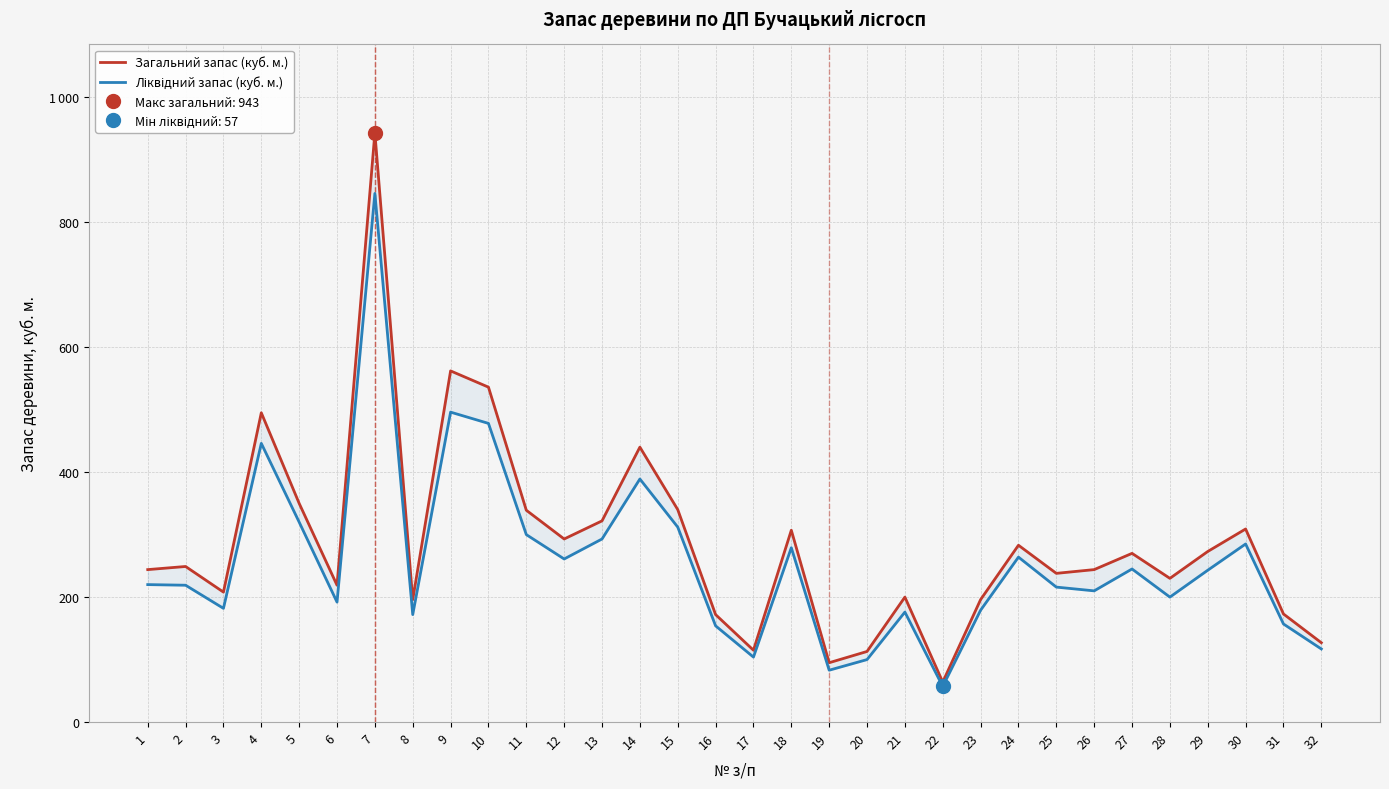

Where is the first local maximum for Ліквідний запас (куб. м.)?

4